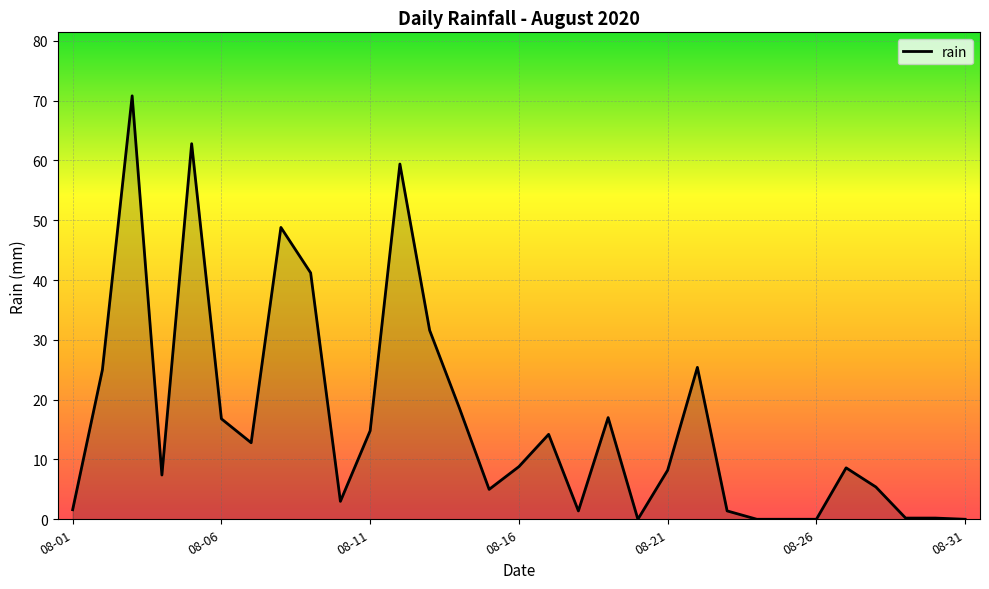

What is the difference between the maximum and minimum values?

70.8